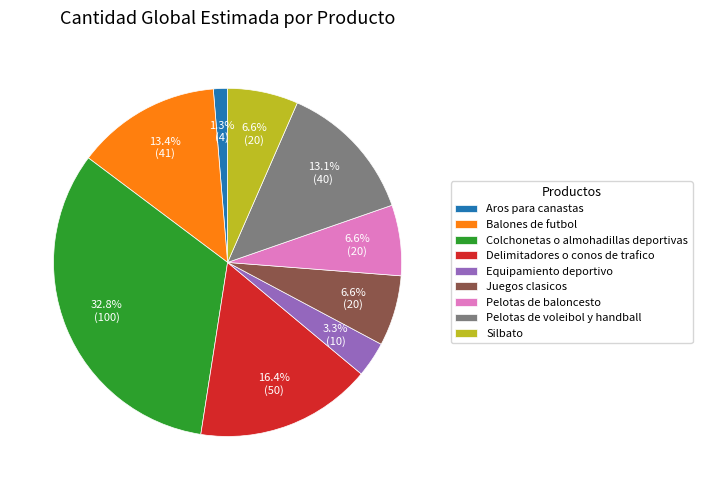

What percentage do Aros para canastas and Pelotas de voleibol y handball together represent?

14.4%